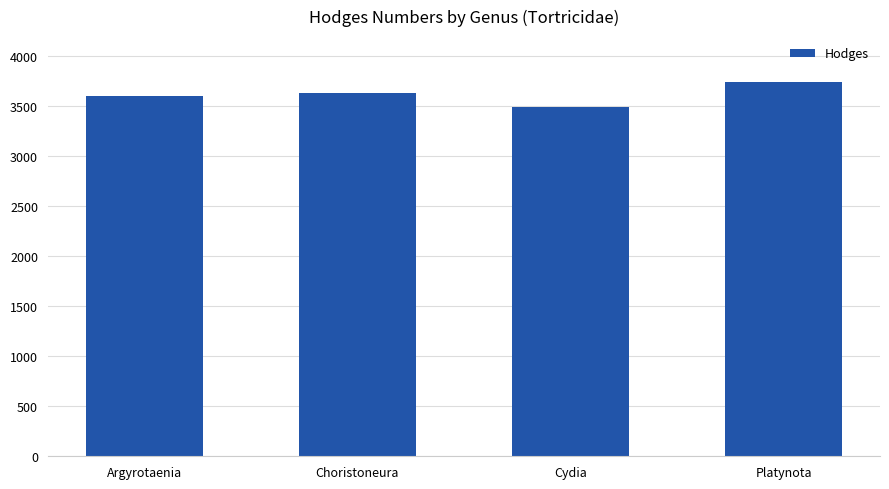

What is the value of the 2nd bar from the left?

3635